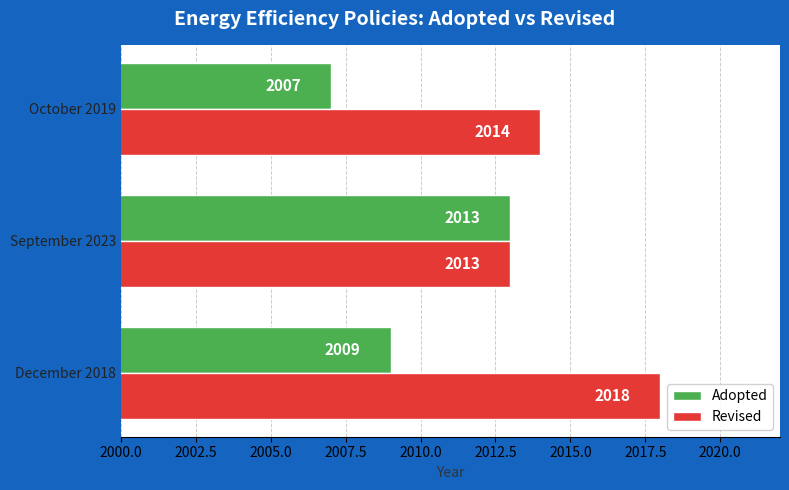

At which category is the sum across all series the highest?

December 2018